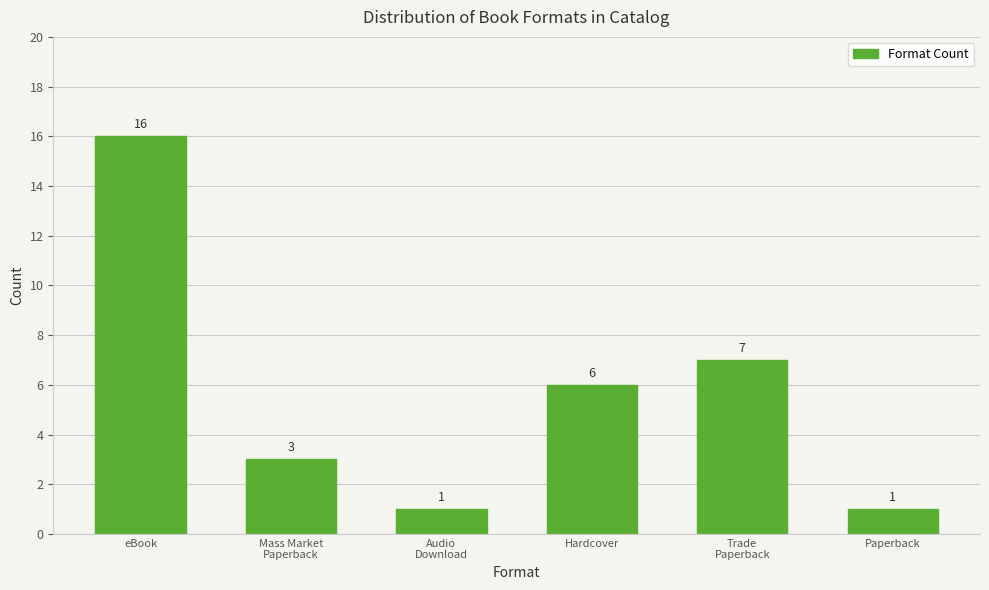

Reading right to left, what are all the values shown in this chart?

1	7	6	1	3	16